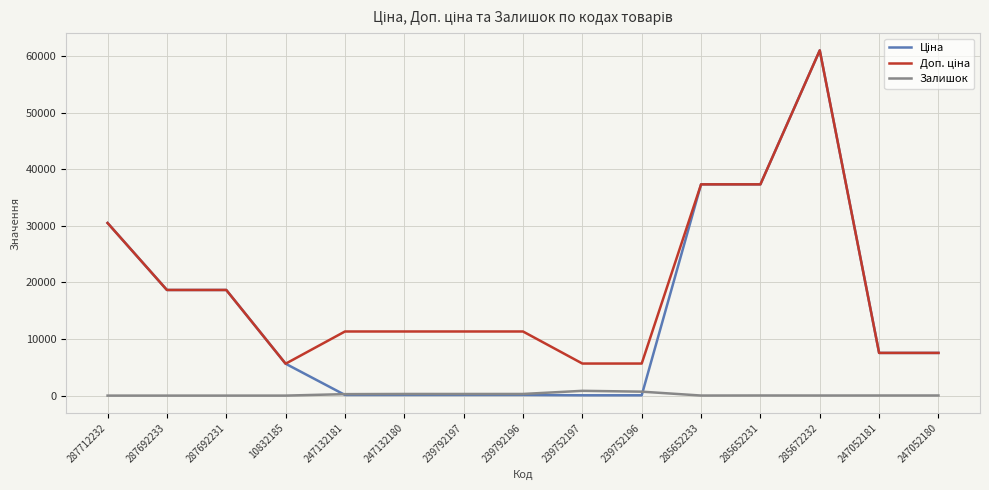

What is the total value across all series at 287692233?

37343.0